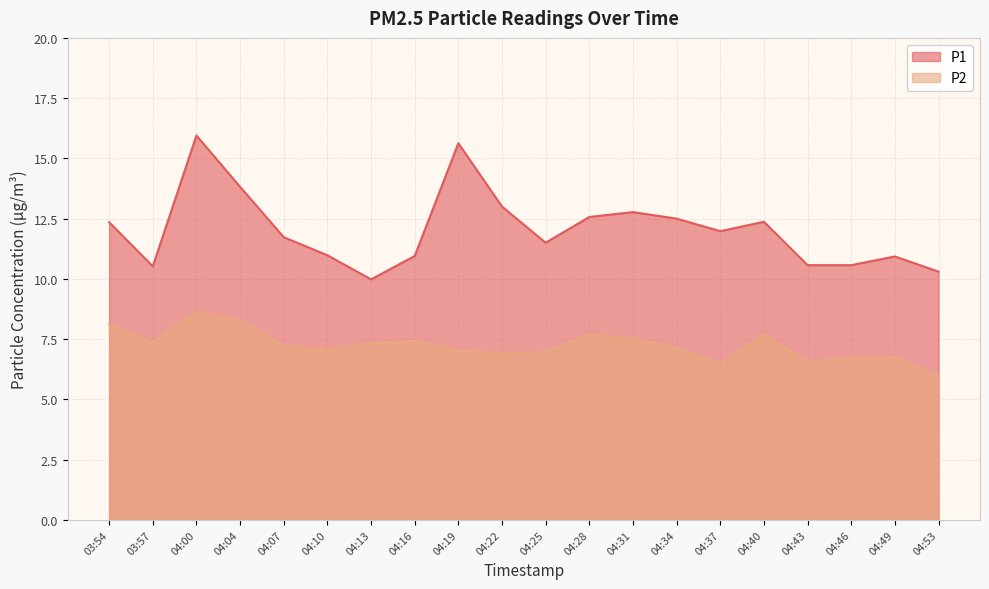

What is the label of the 10th point from the left?

04:22